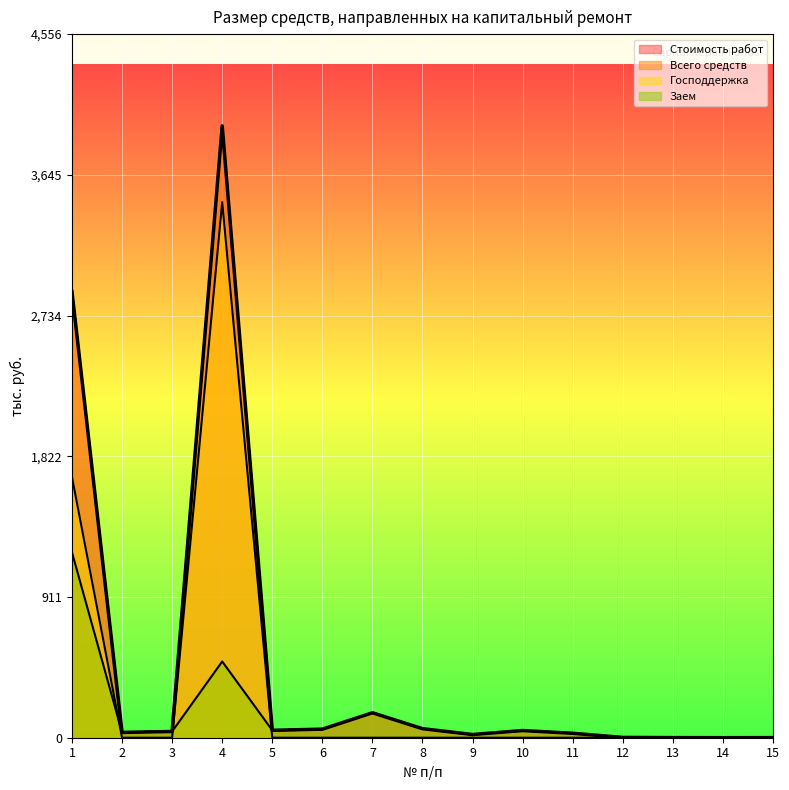

How many lines are shown in the chart?

4